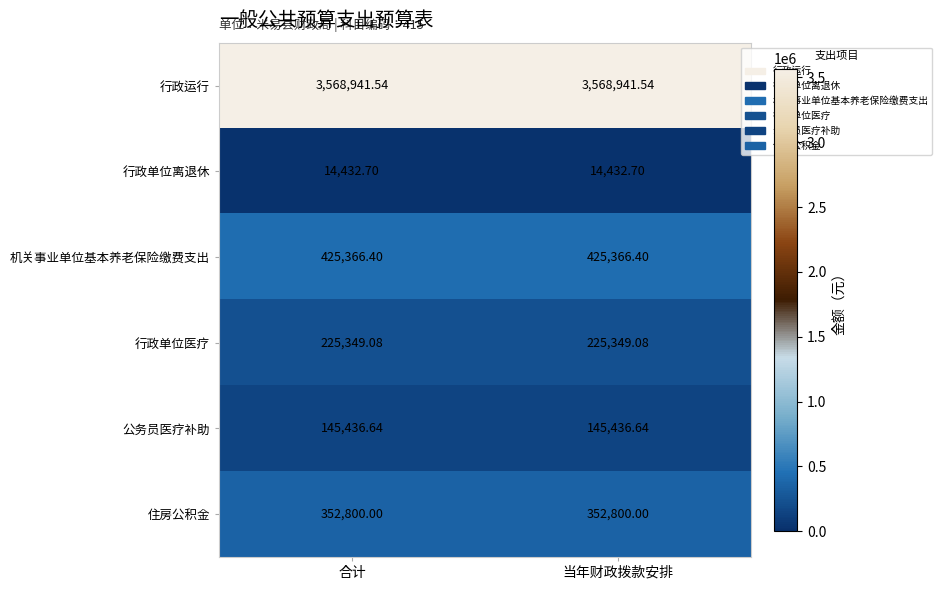

Is the value of 行政单位医疗 at 当年财政拨款安排 greater than the value of 行政单位离退休 at 当年财政拨款安排?

Yes